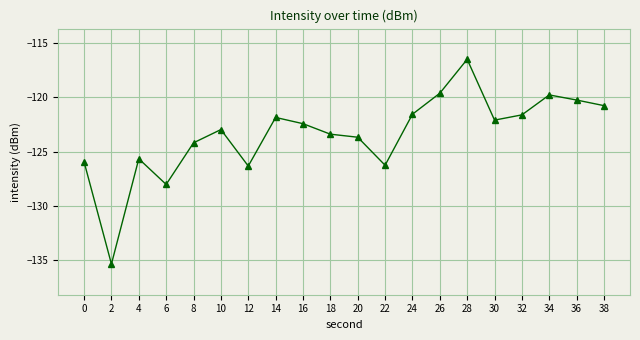

At which category does the chart reach its peak across all series?

28